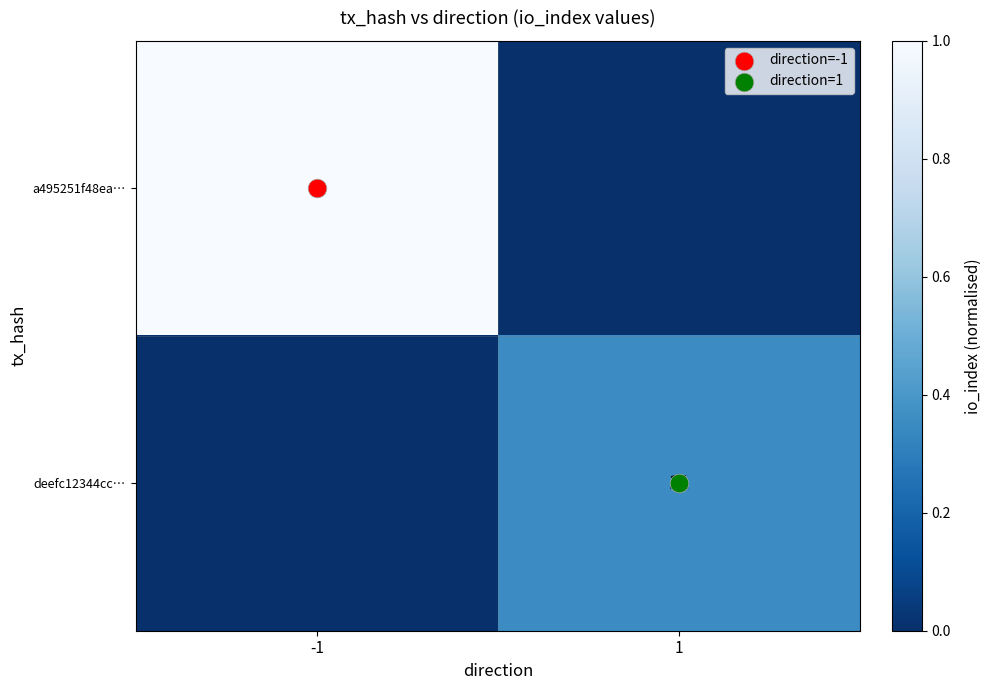

What is the difference between the a495251f48ea… values at -1 and 1?

1.0